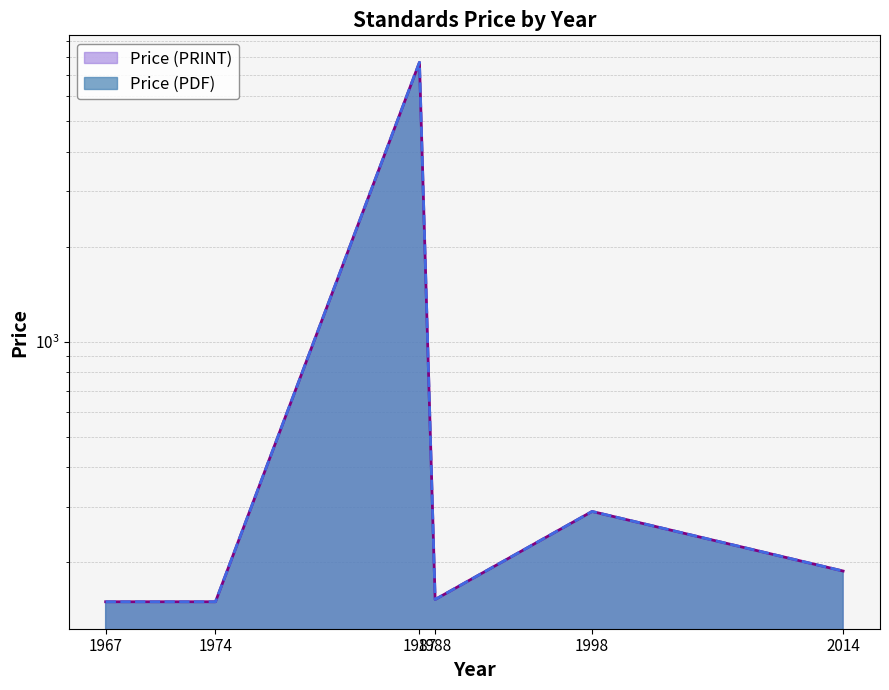

Is it true that Price (PRINT) equals 10312.7 at 1987?

False